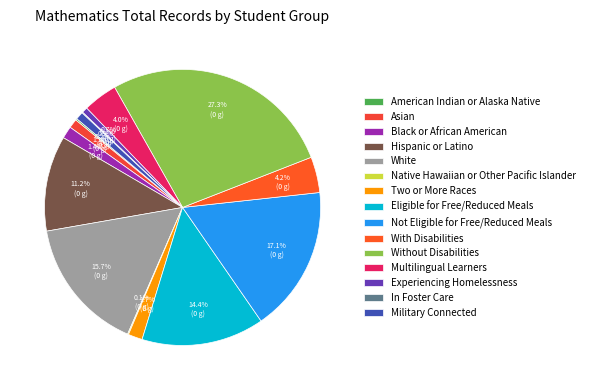

Count the number of slices in the pie.

15